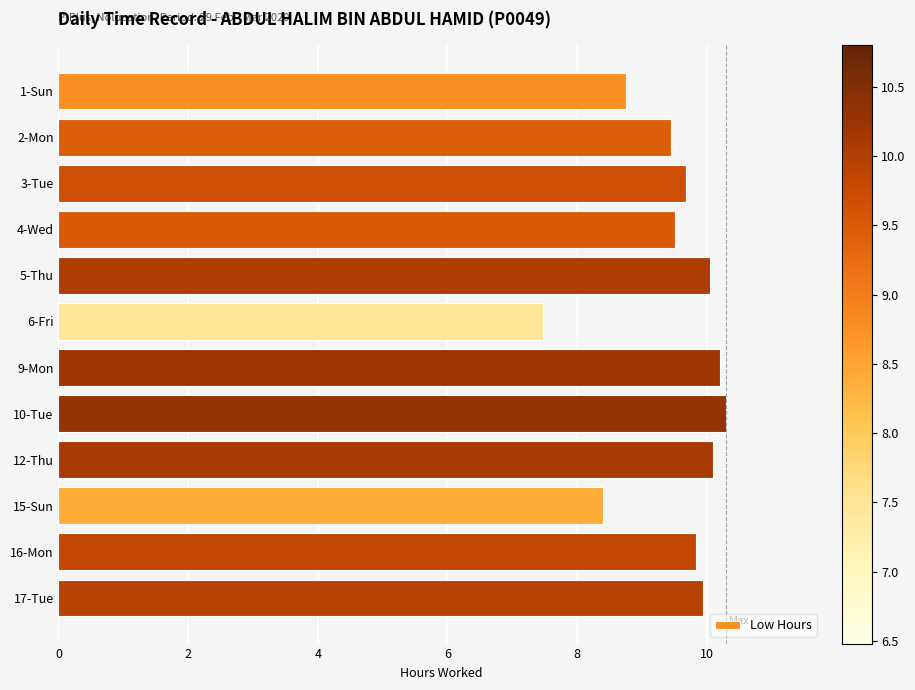

What position from the top is 4-Wed?

4